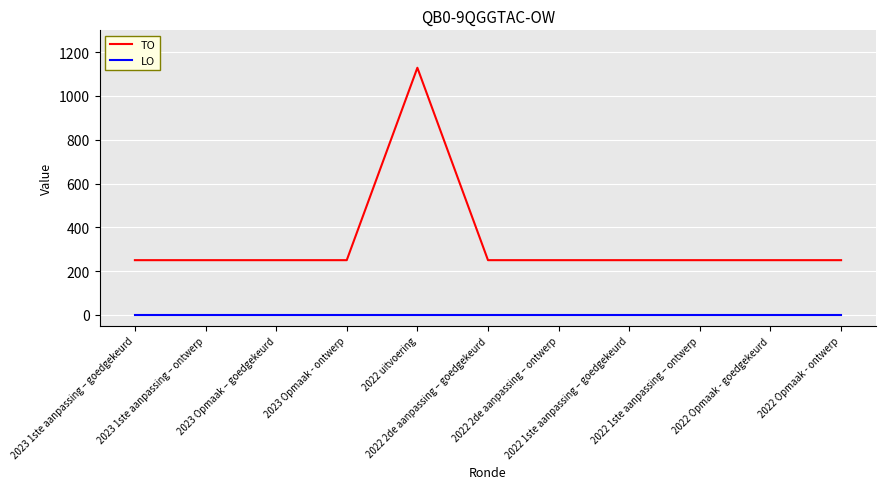

Reading right to left, list all the values displayed in this chart.

TO: 250	250	250	250	250	250	1129	250	250	250	250
LO: 0	0	0	0	0	0	0	0	0	0	0